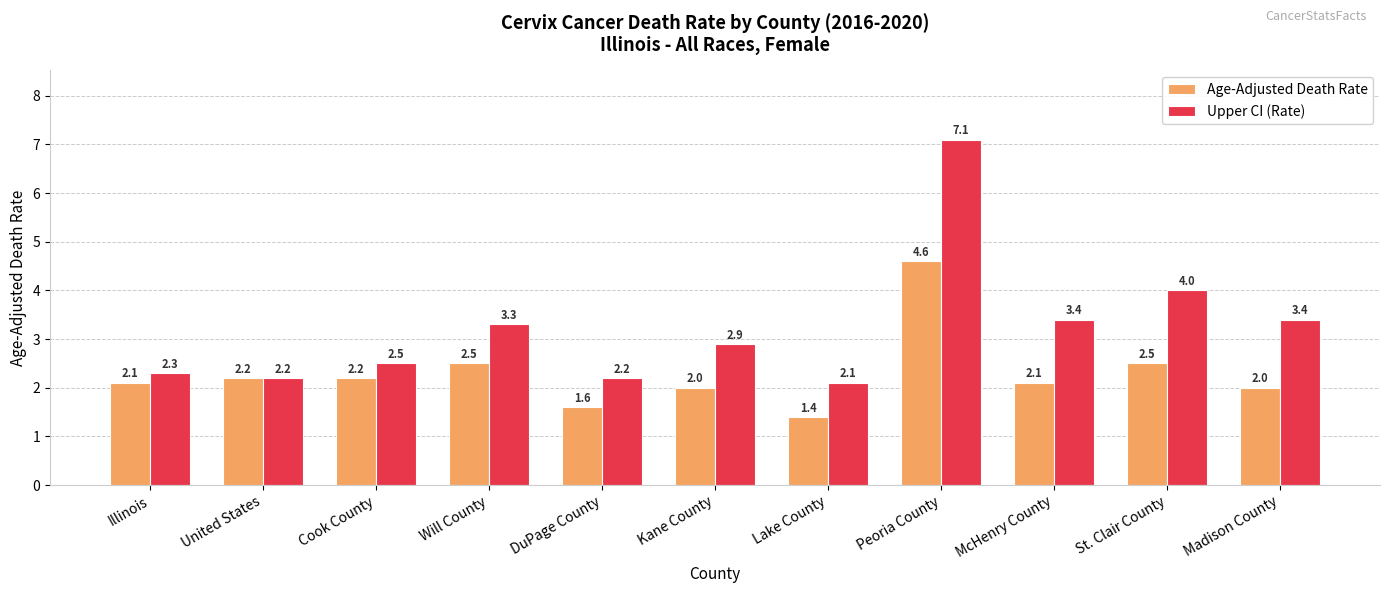

The value of Age-Adjusted Death Rate at Peoria County is 4.6. True or false?

True